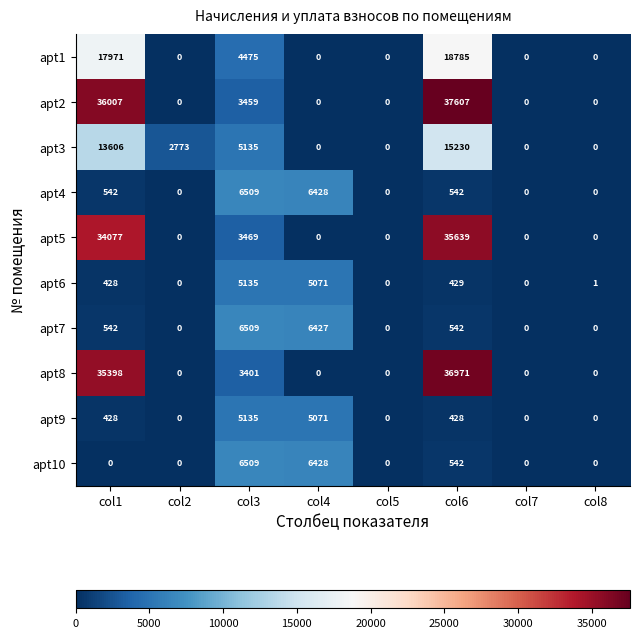

What is the maximum value shown in the chart?

37607